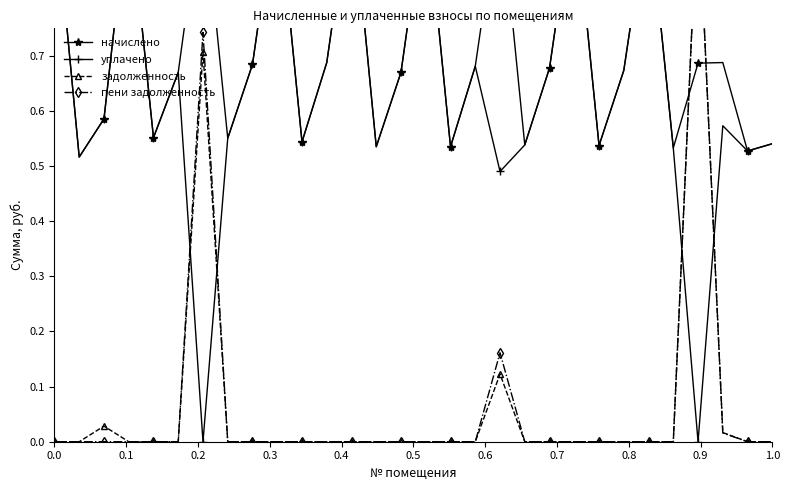

What are all the series names shown in the legend?

начислено, уплачено, задолженность, пени задолженность